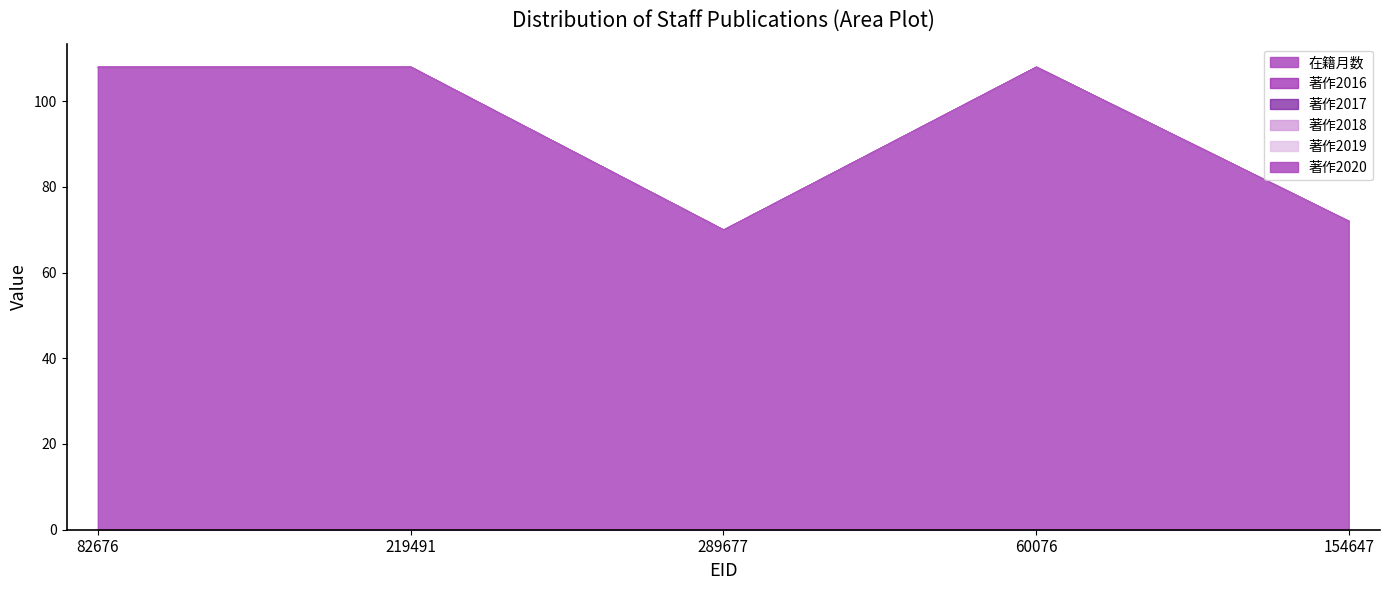

True or false: 著作2020 has a value of 0 at 154647.

True